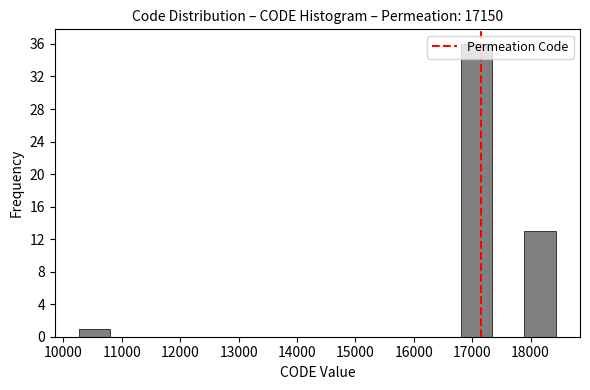

How tall is the bar that spans 17900 to 18400 on the x-axis? Neither the bar edges nor the heights are printed on the chart, so give them approximately, as read against the axes.

13